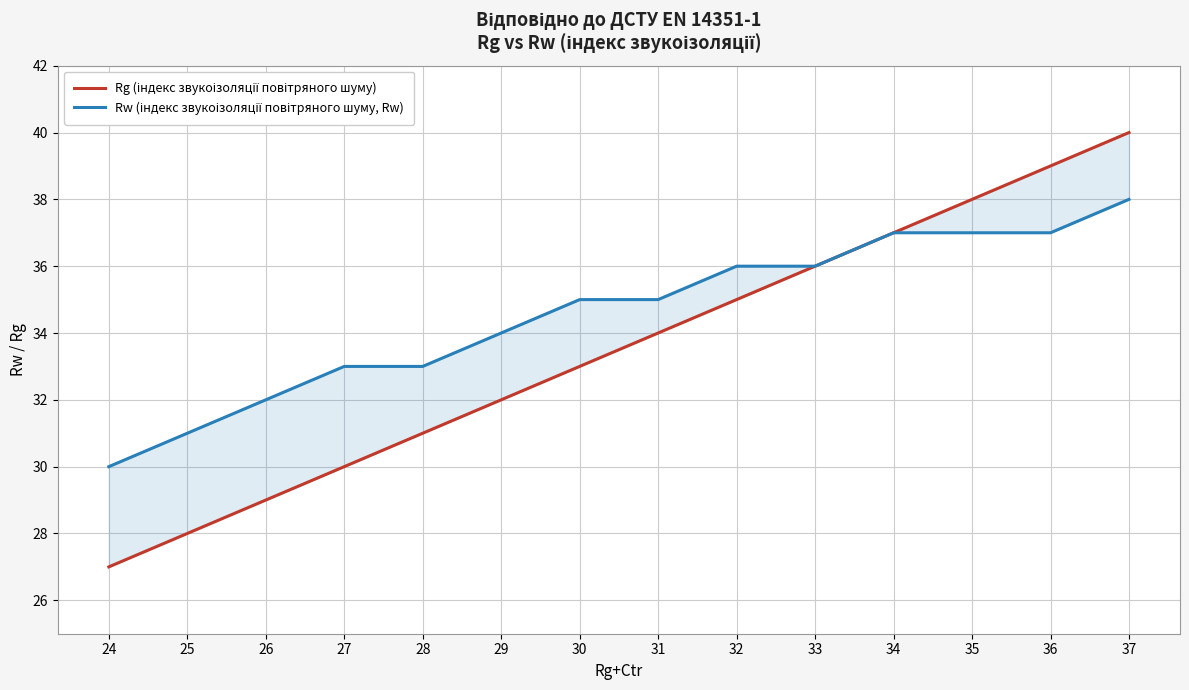

What is the total value across all series at 37?

78